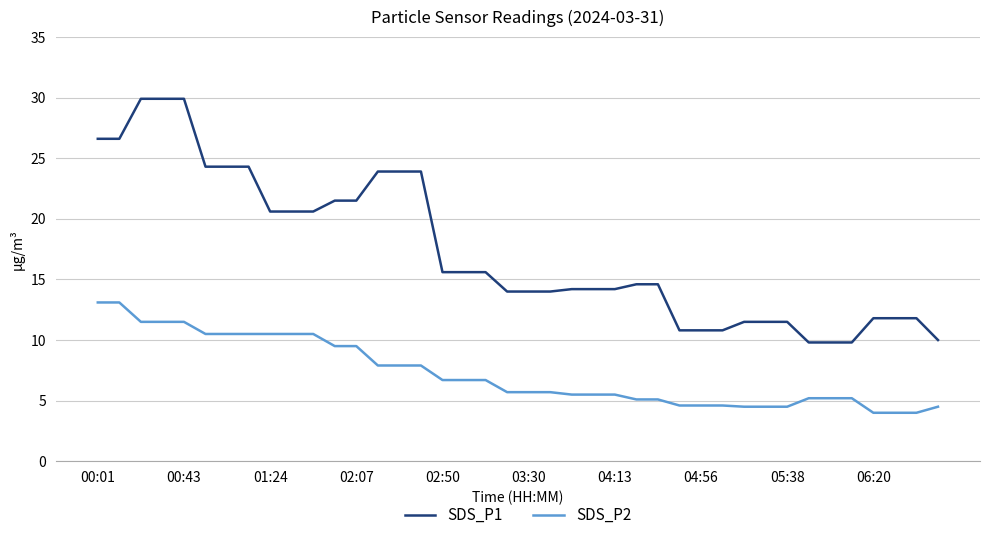

Rank the series by their average value, from lowest to highest.

SDS_P2, SDS_P1